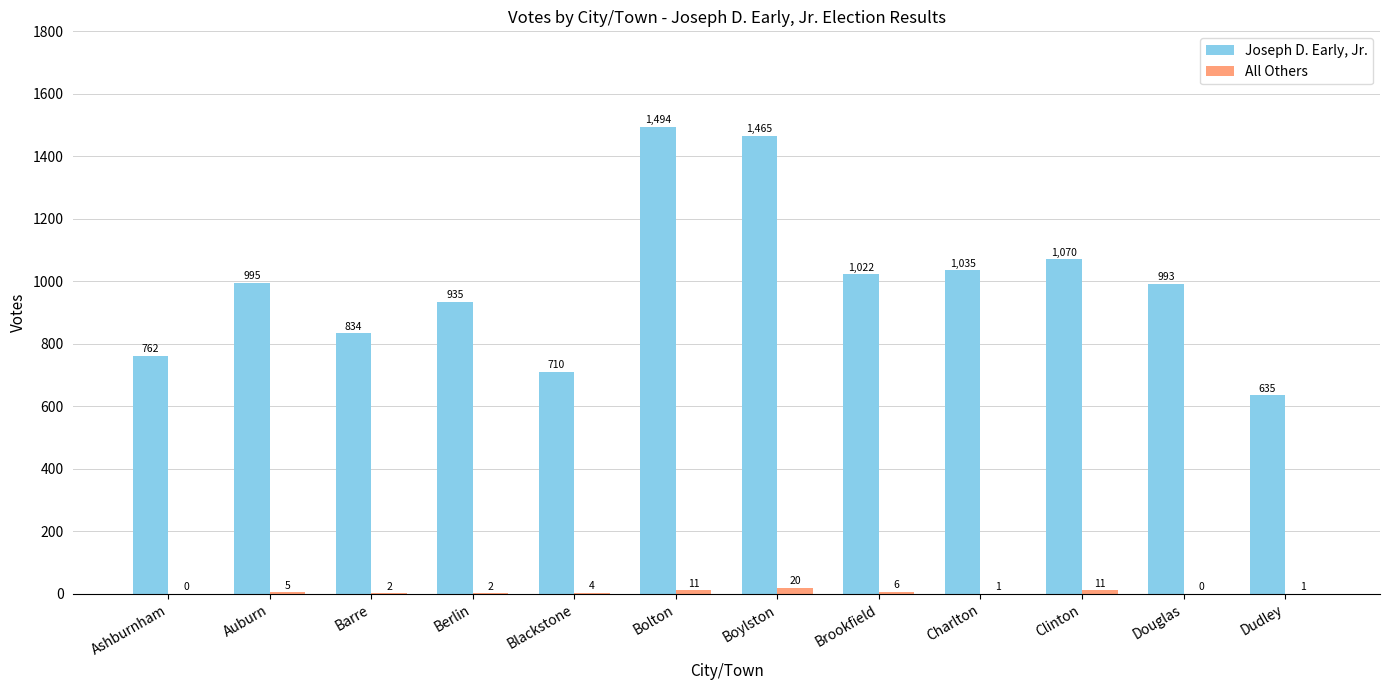

What is the sum of all All Others values?

63